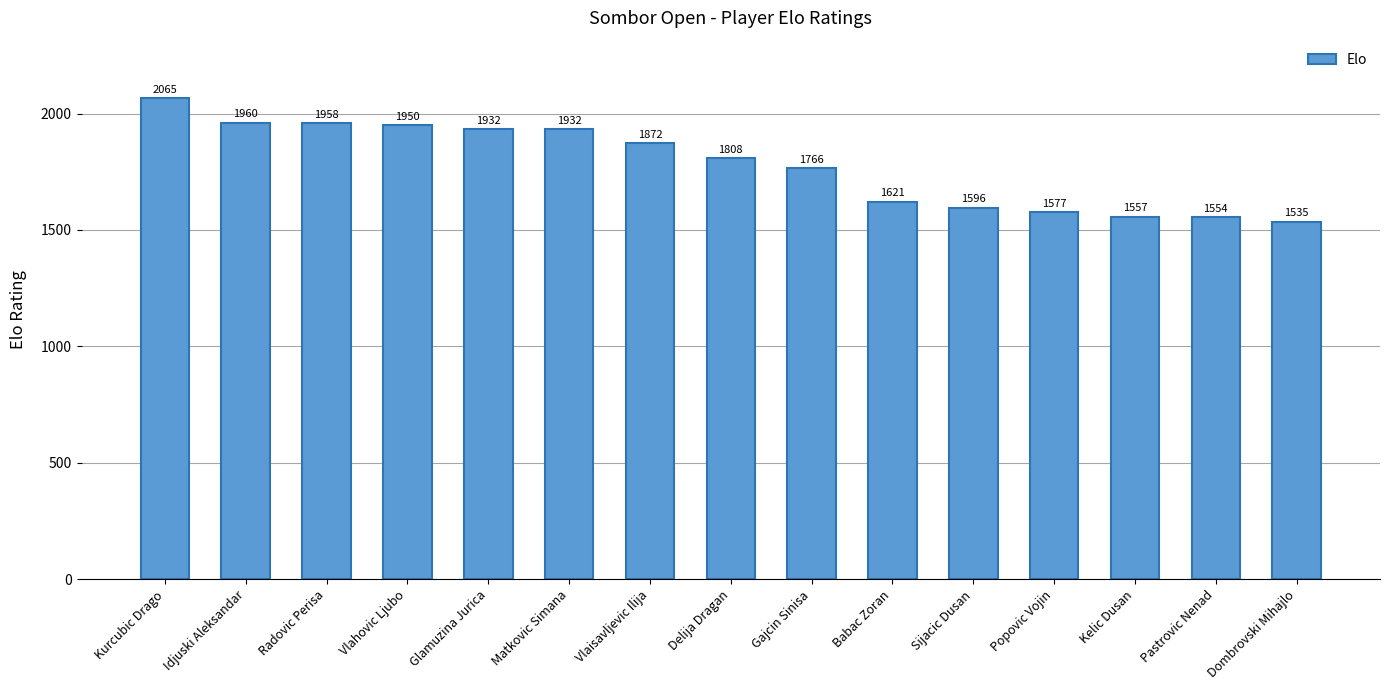

Where is the data nearest to the value 1800?

Delija Dragan